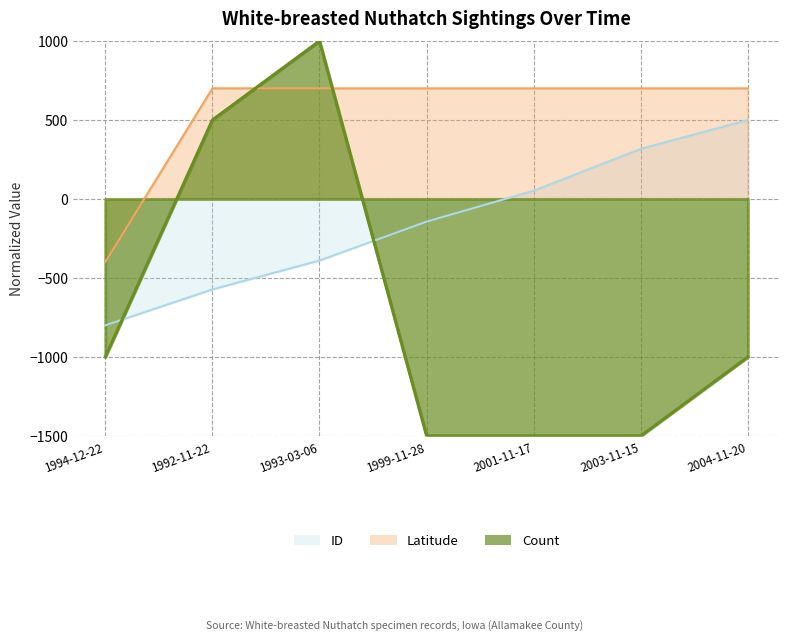

Reading left to right, extract all data points from this chart.

Count: -1000.0	500.0	1000.0	-1500.0	-1500.0	-1500.0	-1000.0
Latitude: -400.0	700.0	700.0	700.0	700.0	700.0	700.0
ID: -800.0	-572.8	-389.8	-143.7	51.9	317.0	500.0